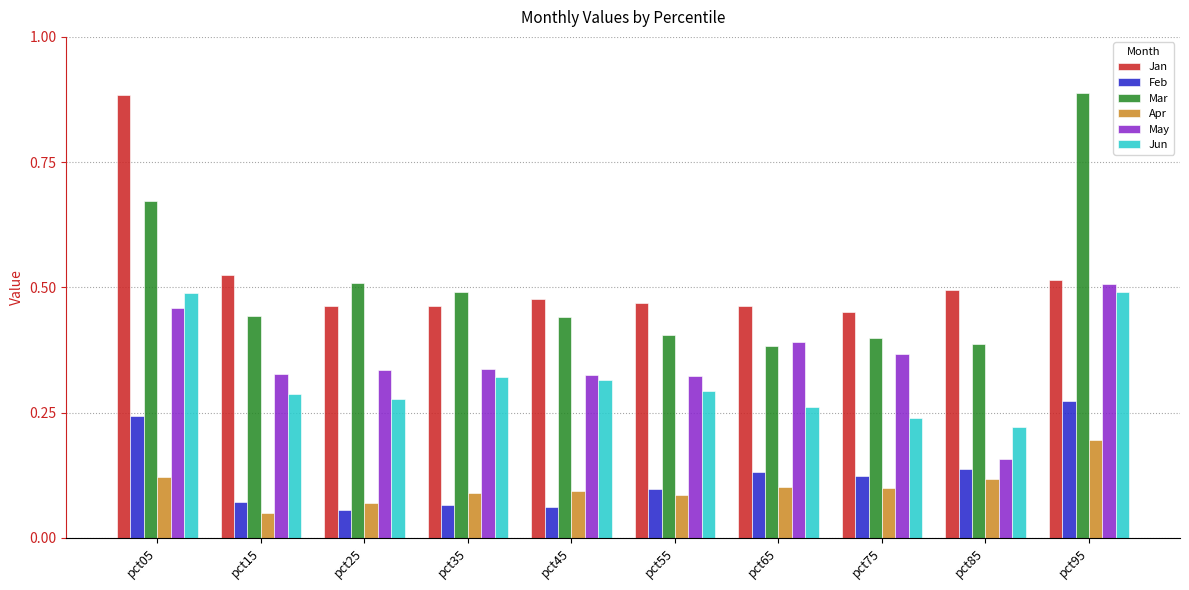

Where is Apr nearest to the value 0?

pct15